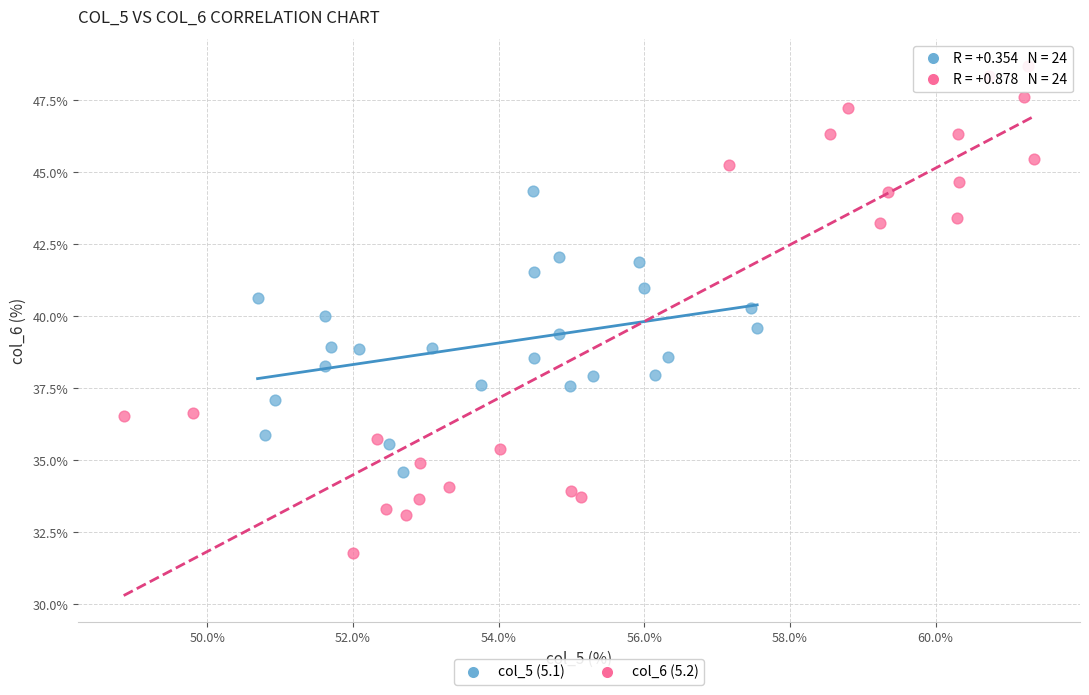

Which series reaches the minimum Y coordinate?

col_6 (5.2)